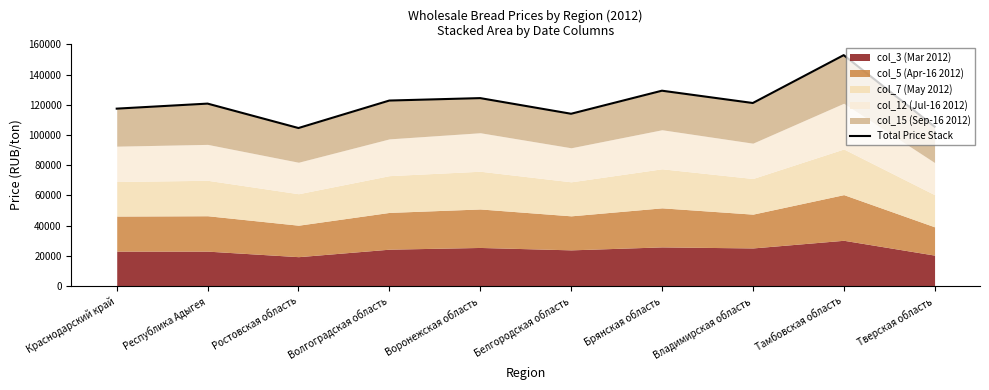

What is the change in value from Краснодарский край to Брянская область?

+11884.5